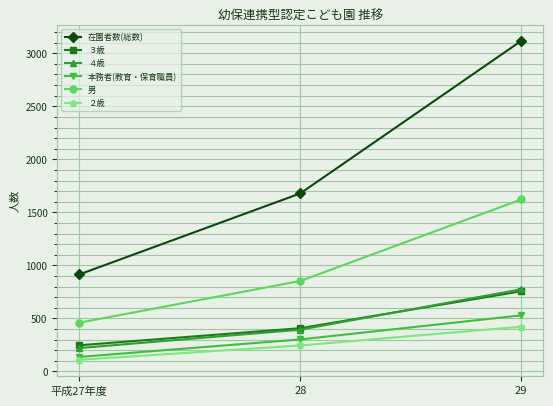

Which category has the highest value in the ４歳 series?

29